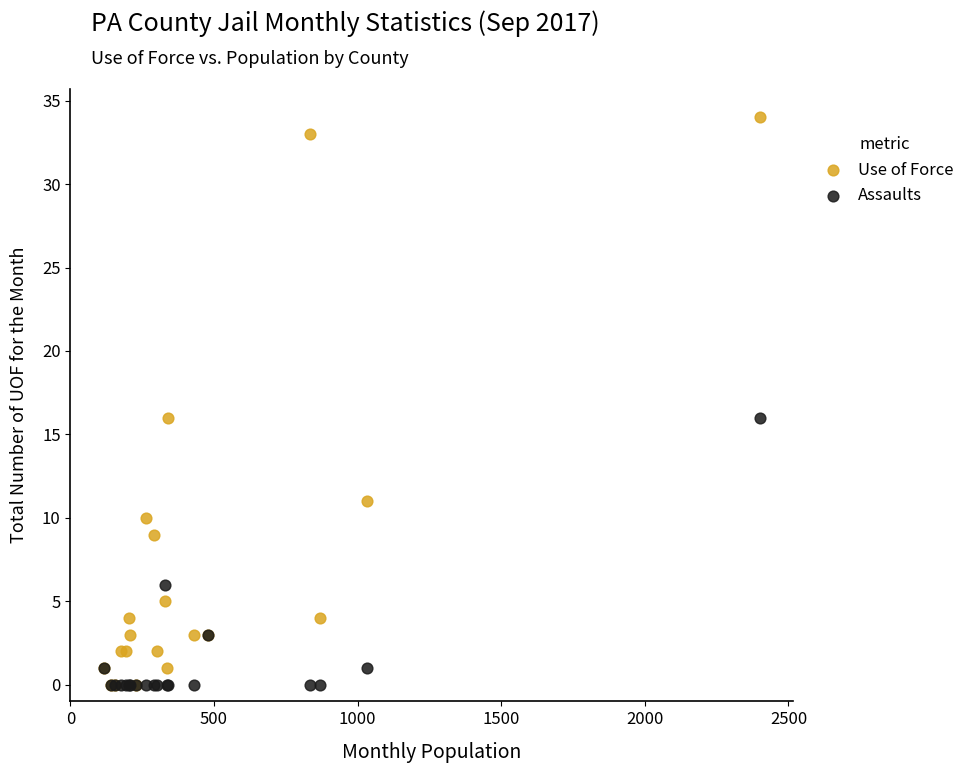

In the Assaults series, what Y value is closest to 8?

6